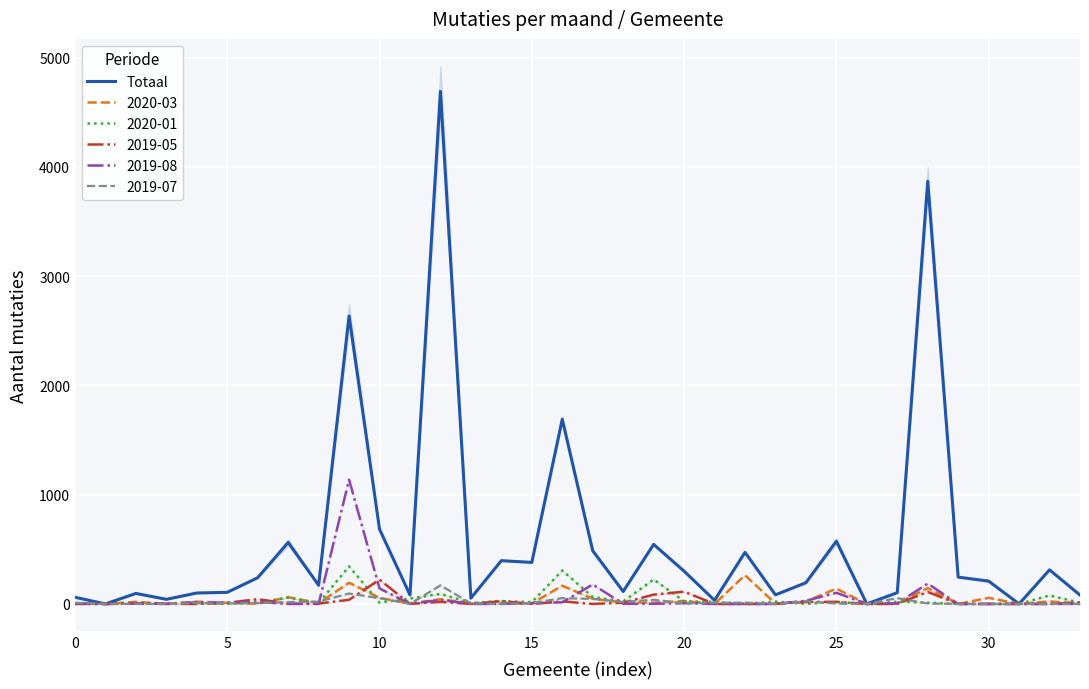

What is the difference between the maximum and minimum values?

4691